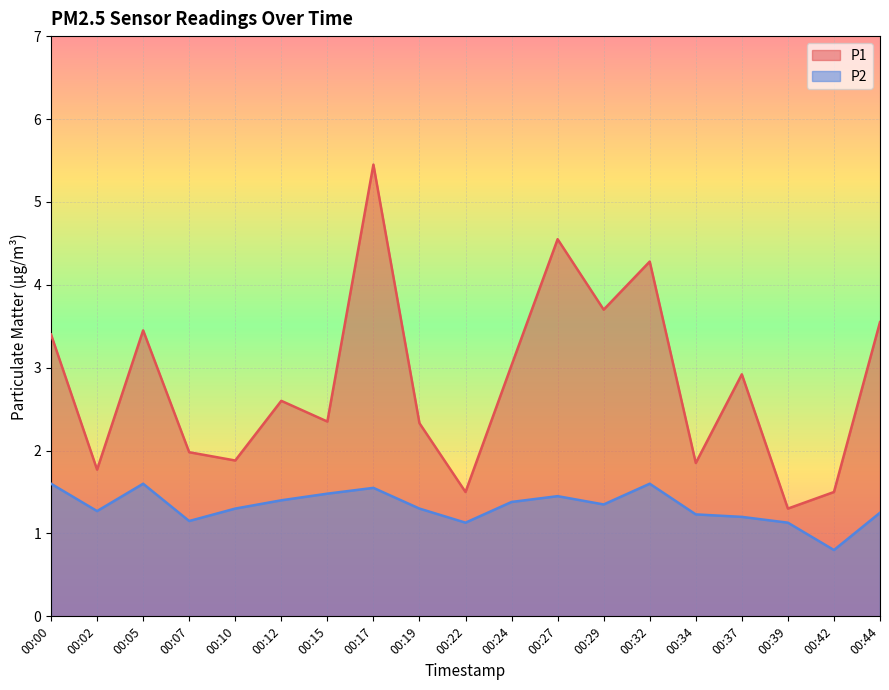

At which category does P1 reach its first local valley?

00:02